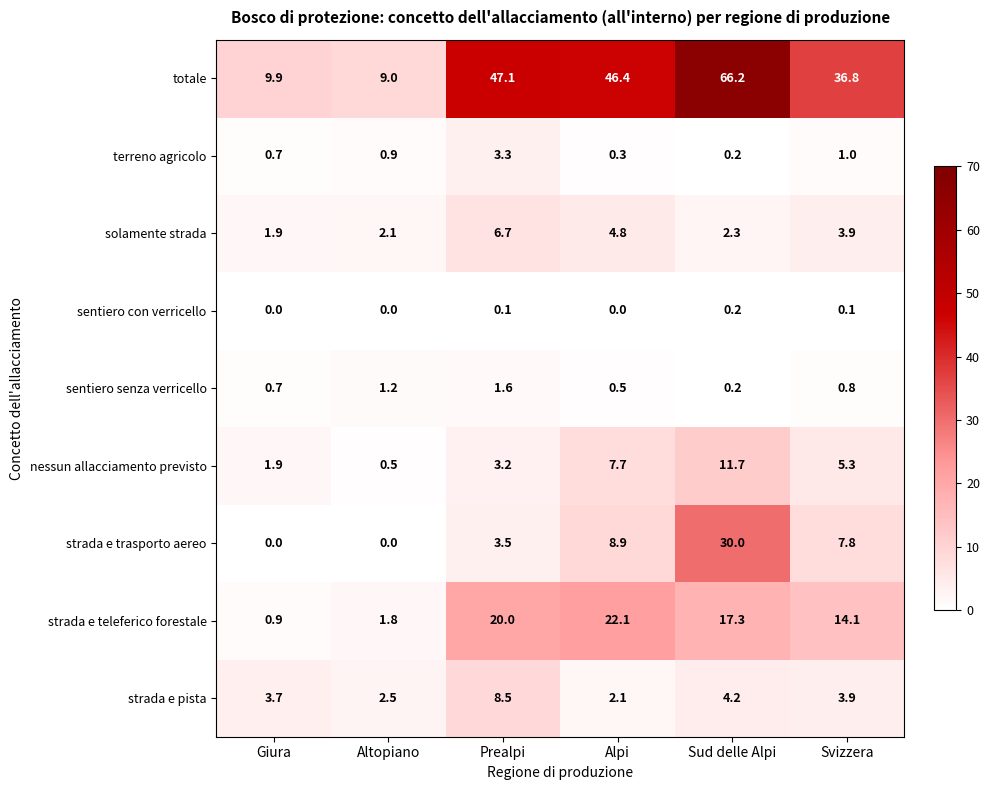

What is the sum of all sentiero con verricello values?

0.4